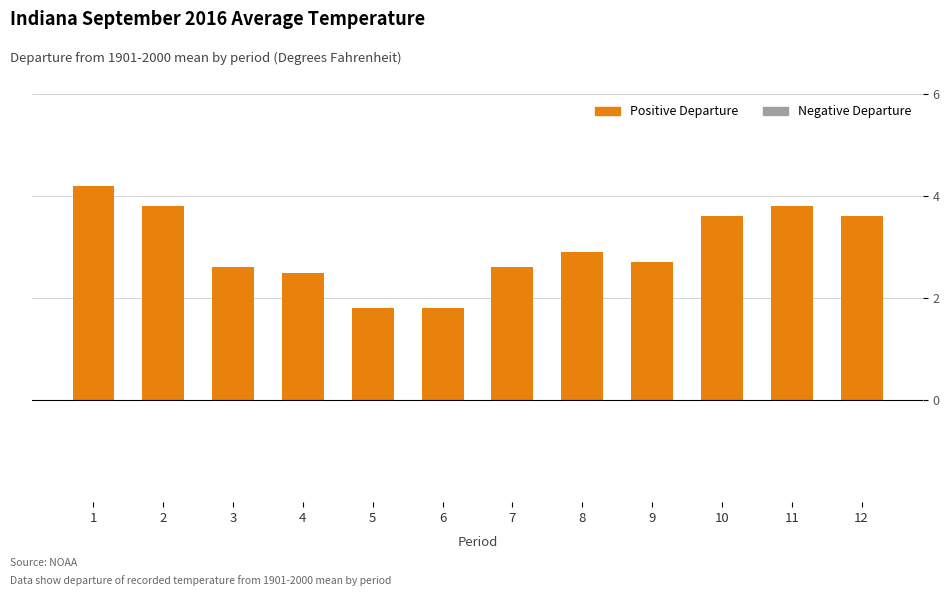

What is the greatest value displayed?

4.2